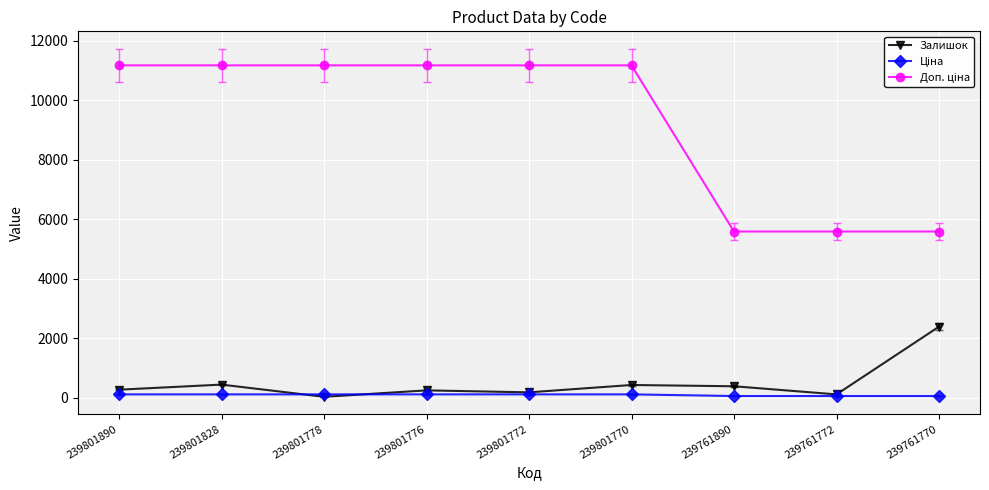

True or false: Залишок has a value of 30.0 at 239801778.

True